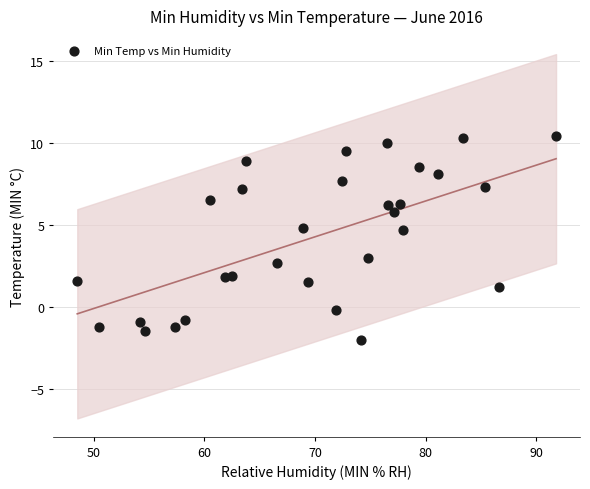

What is the range of Y values (max minus min)?

12.4